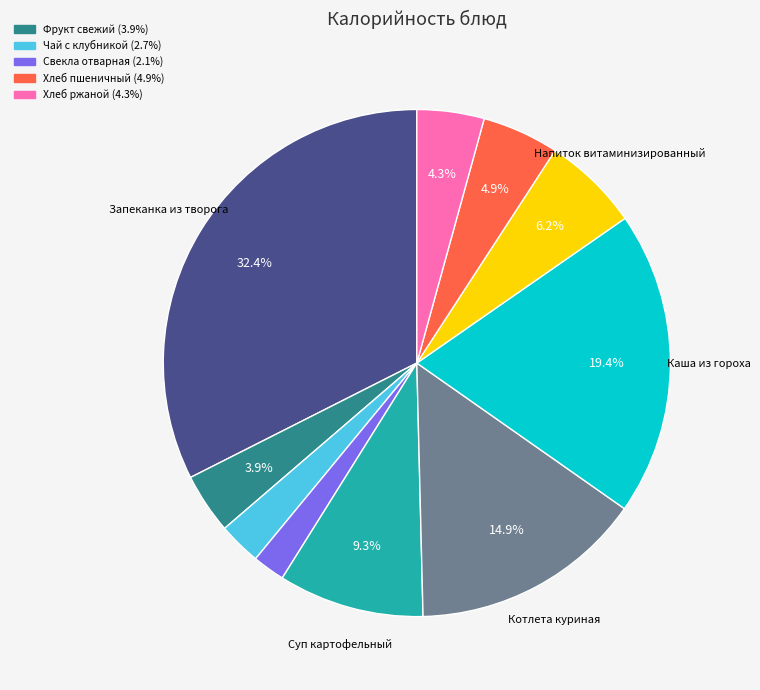

Does any single category account for the majority?

No